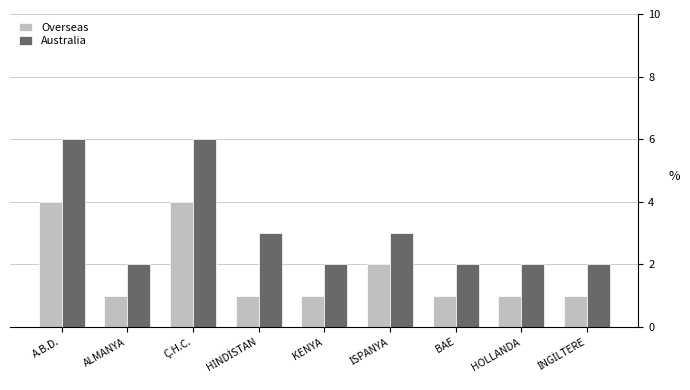

Reading left to right, list all the values displayed in this chart.

Overseas: 4	1	4	1	1	2	1	1	1
Australia: 6	2	6	3	2	3	2	2	2